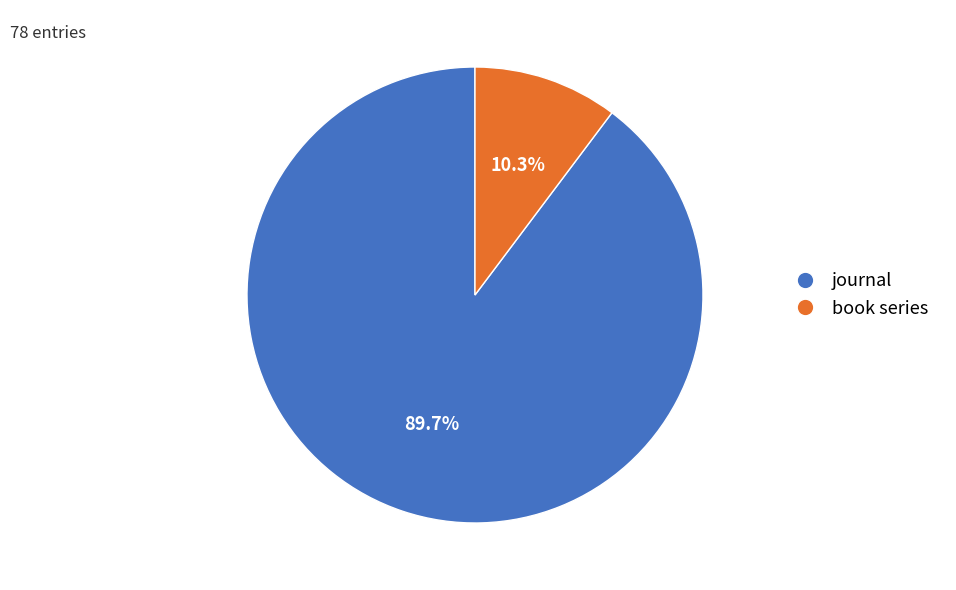

Which slice represents more than half of the pie?

journal